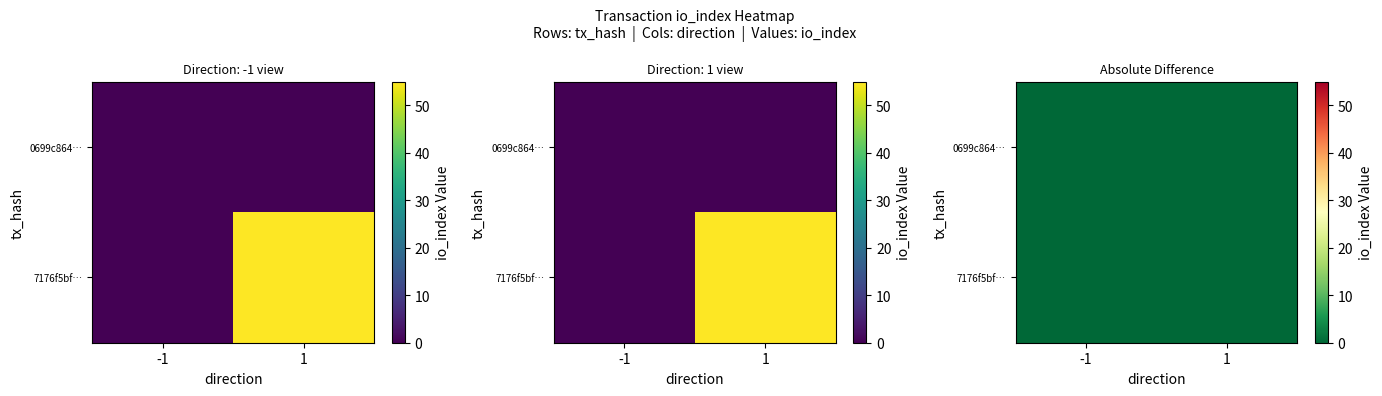

At how many categories does at least one series exceed 38?

1